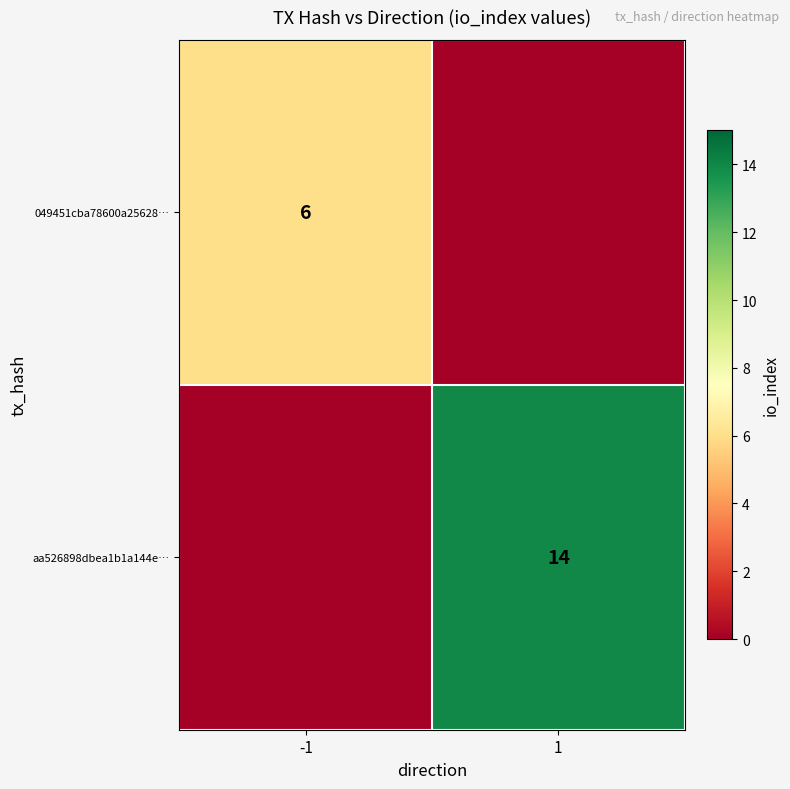

Is the value of 049451cba78600a25628… at -1 greater than the value of aa526898dbea1b1a144e… at 1?

No